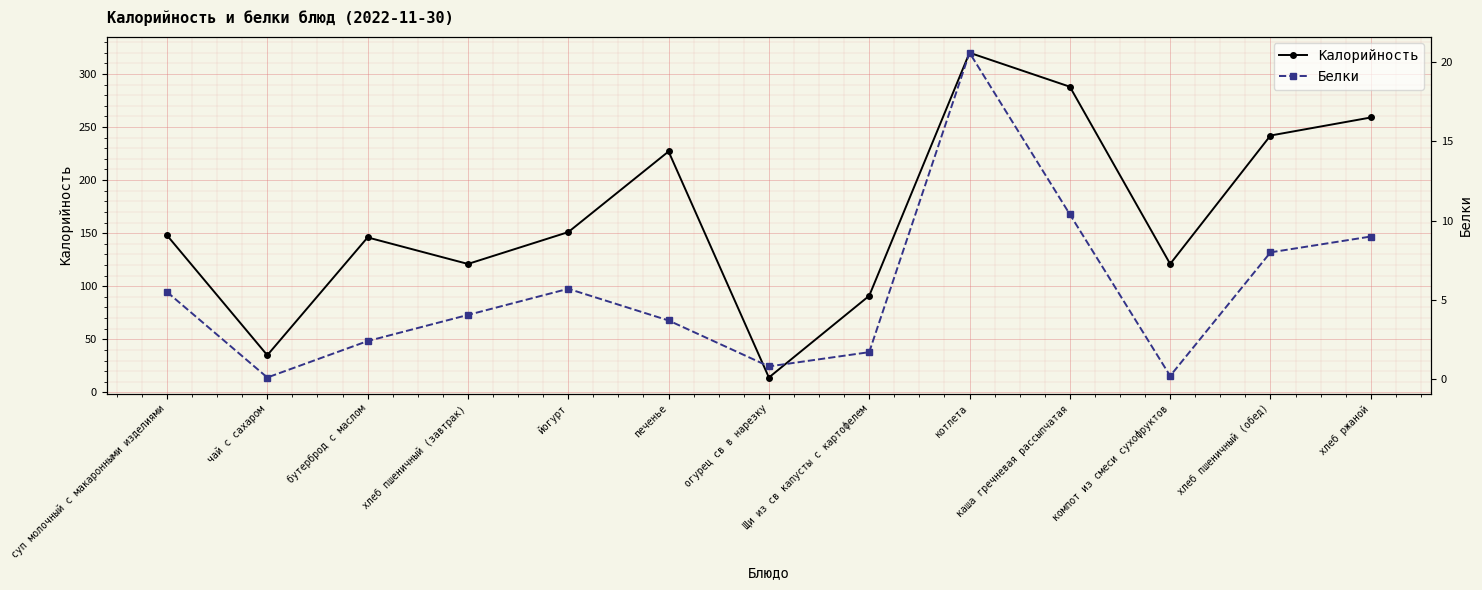

What is the label of the 10th point from the right?

хлеб пшеничный (завтрак)